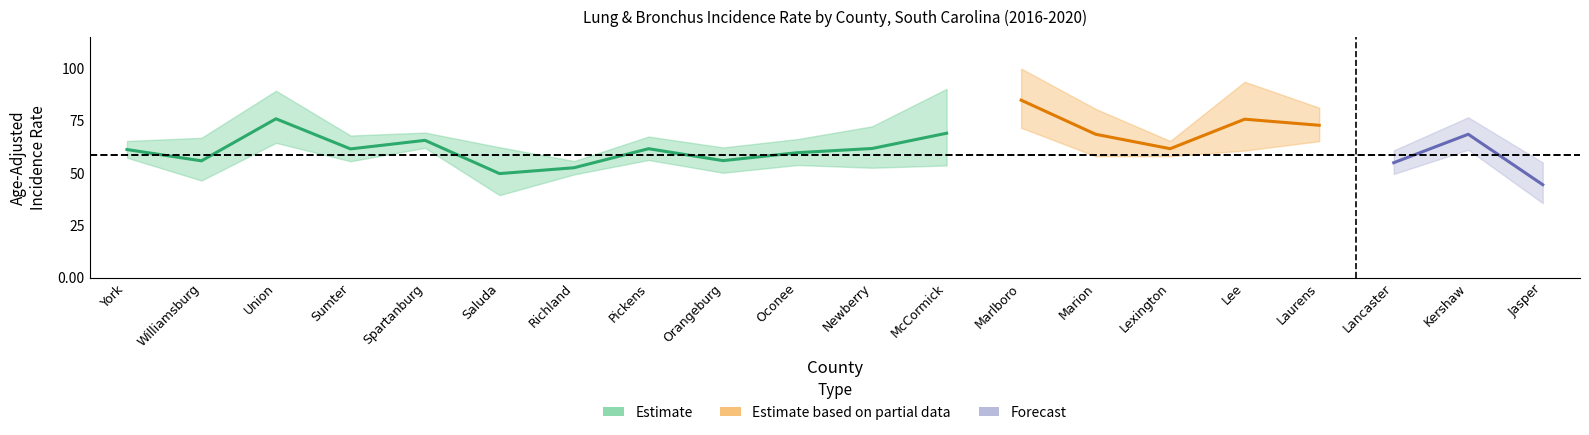

True or false: upper_ci has more than 0 points higher than both neighbors.

True